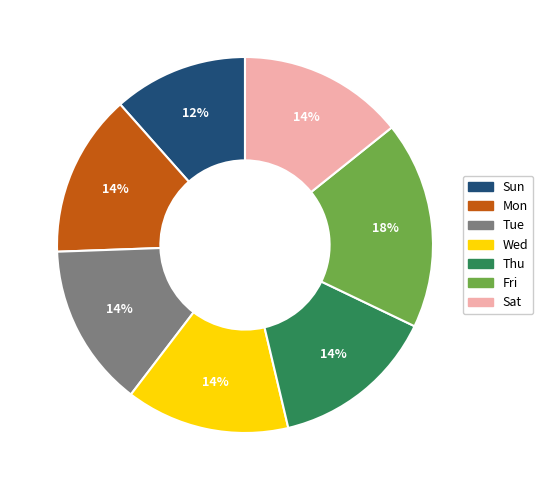

To the nearest percent, what portion does Mon represent?

14%